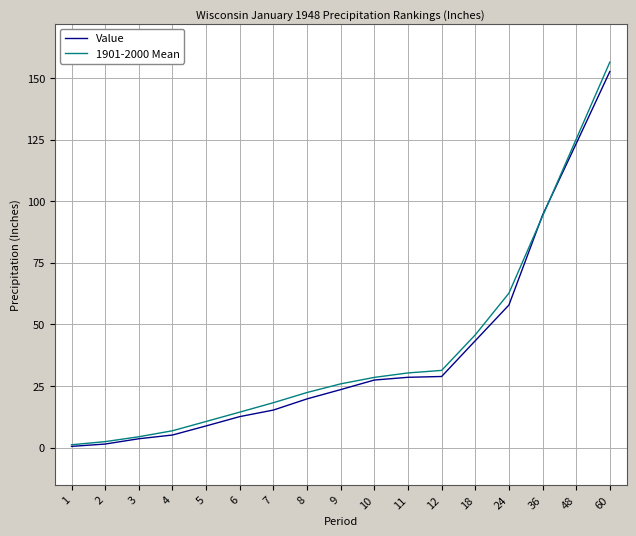

How many values in the 1901-2000 Mean series are below 25?

8